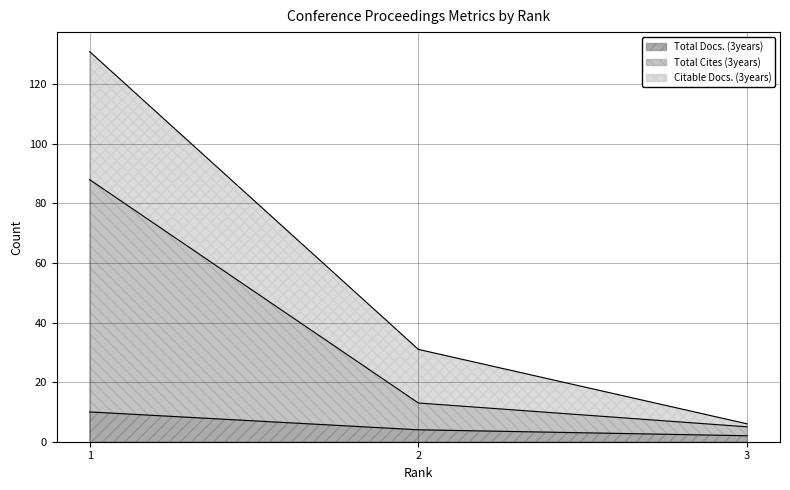

Which series has the largest range (max minus min)?

Total Cites (3years)